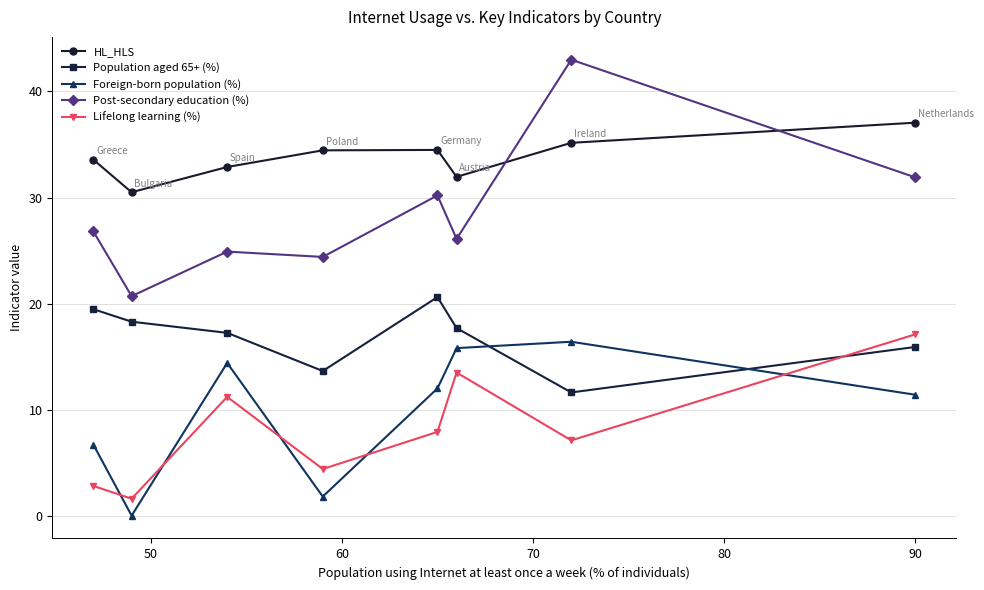

Is this an area chart (filled region under the line)?

No